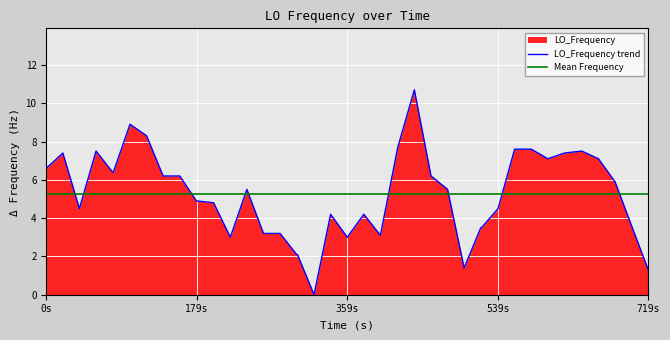

What is the highest value of the LO_Frequency trend series?

10.7